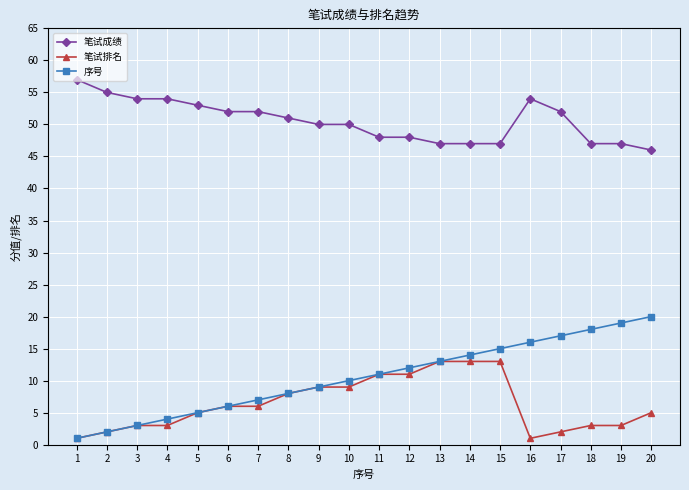

What is the maximum value shown in the chart?

57